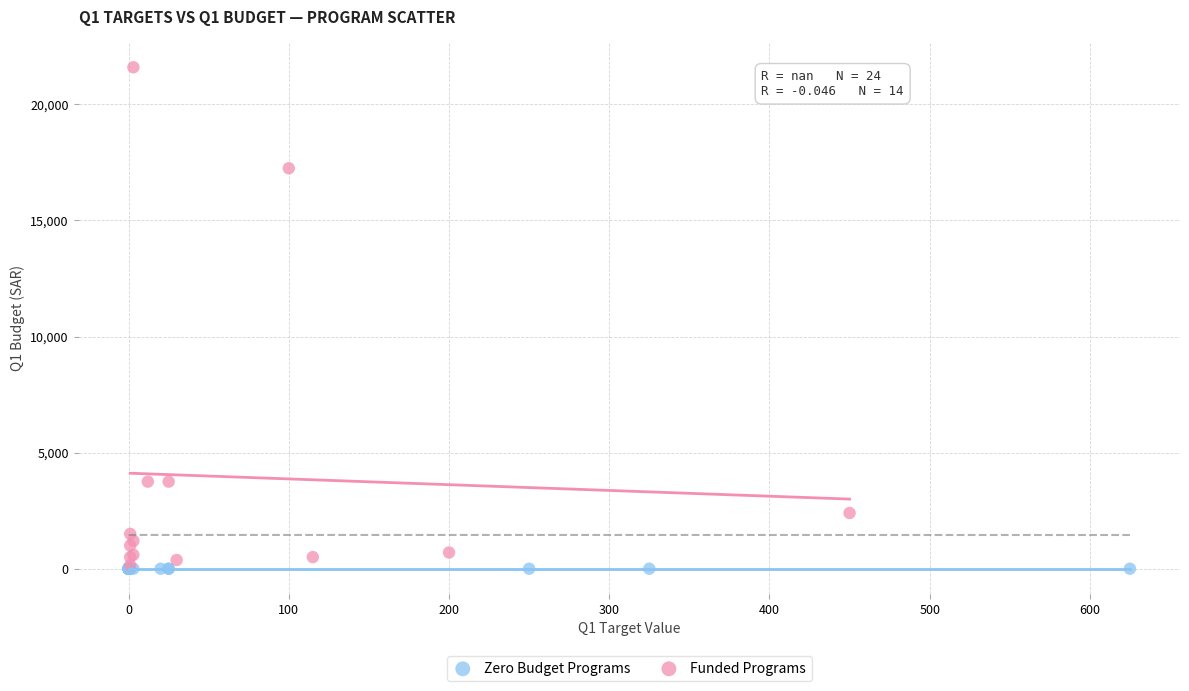

Which series reaches the maximum Y coordinate?

Funded Programs